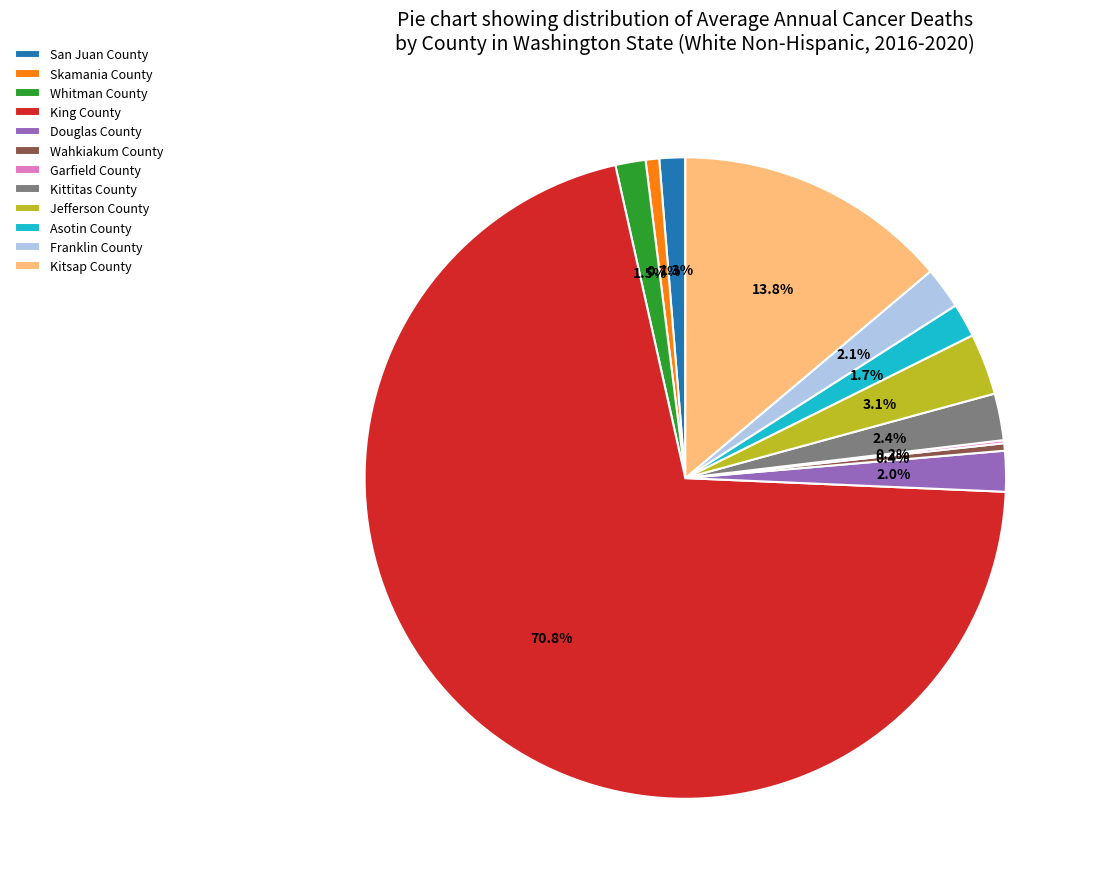

Which slice is the largest?

King County